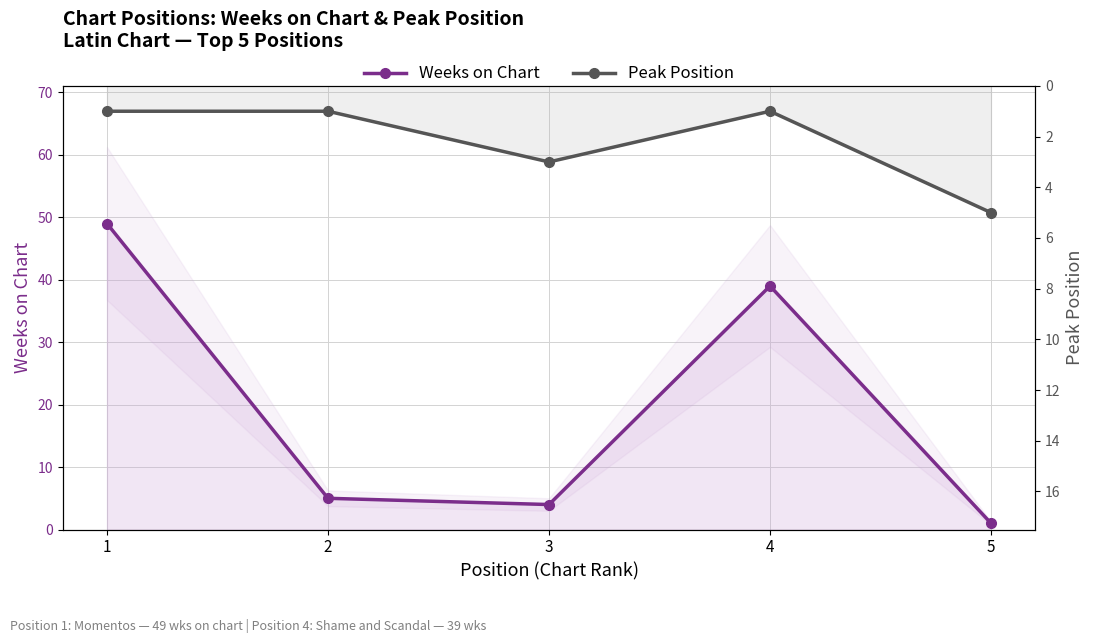

Which series ends up on top after the final intersection of Peak Position and Weeks on Chart?

Peak Position